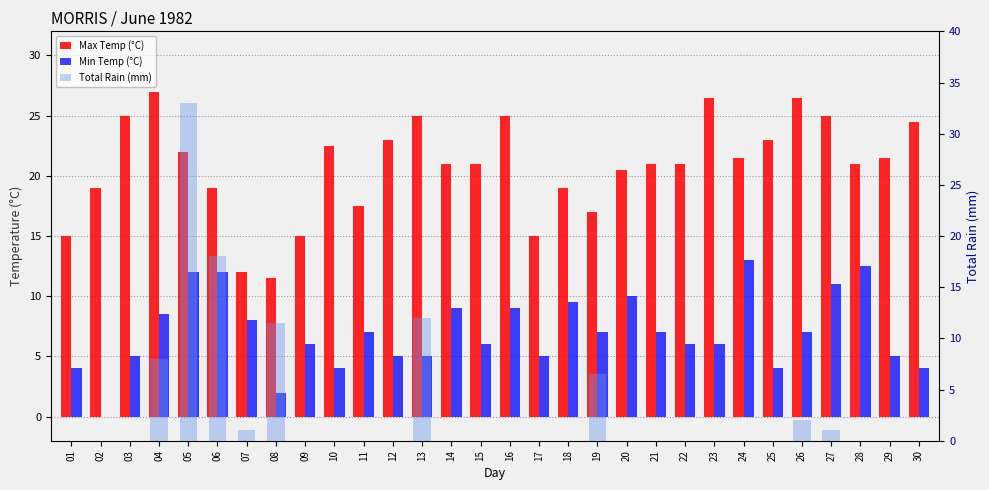

Does the chart contain any negative values?

No